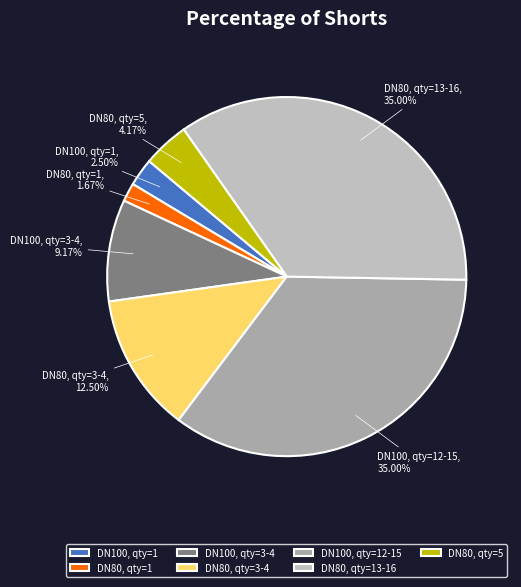

Approximately how many times larger is the value at DN80, qty=5 compared to DN80, qty=3-4?

0.3